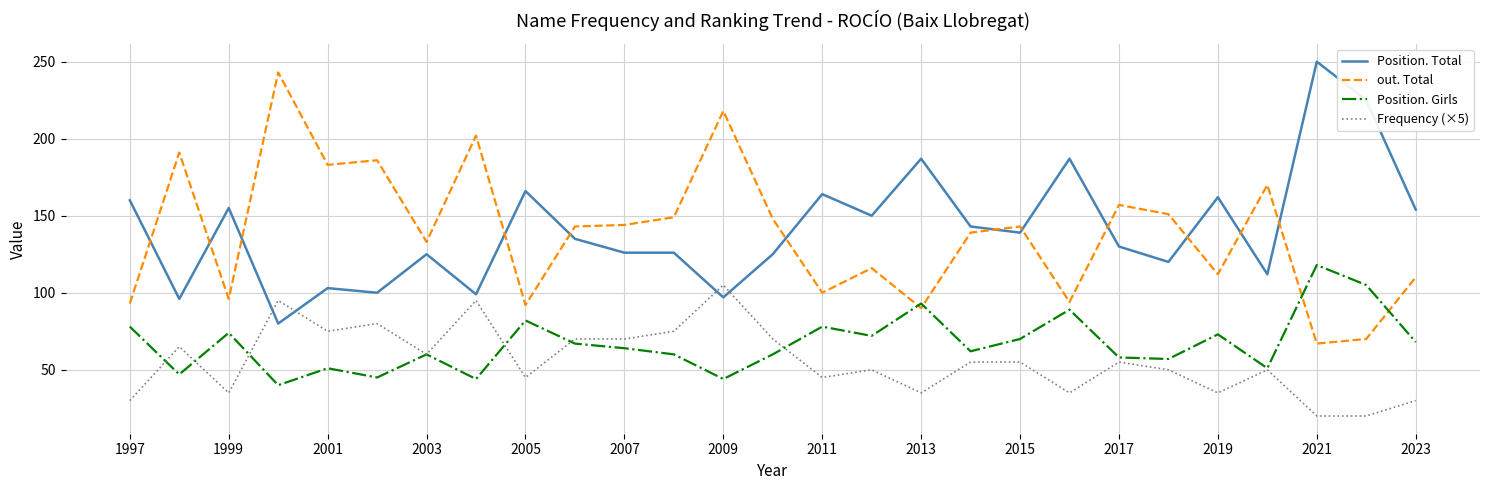

What are all the series names shown in the legend?

Position. Total, out. Total, Position. Girls, Frequency (×5)